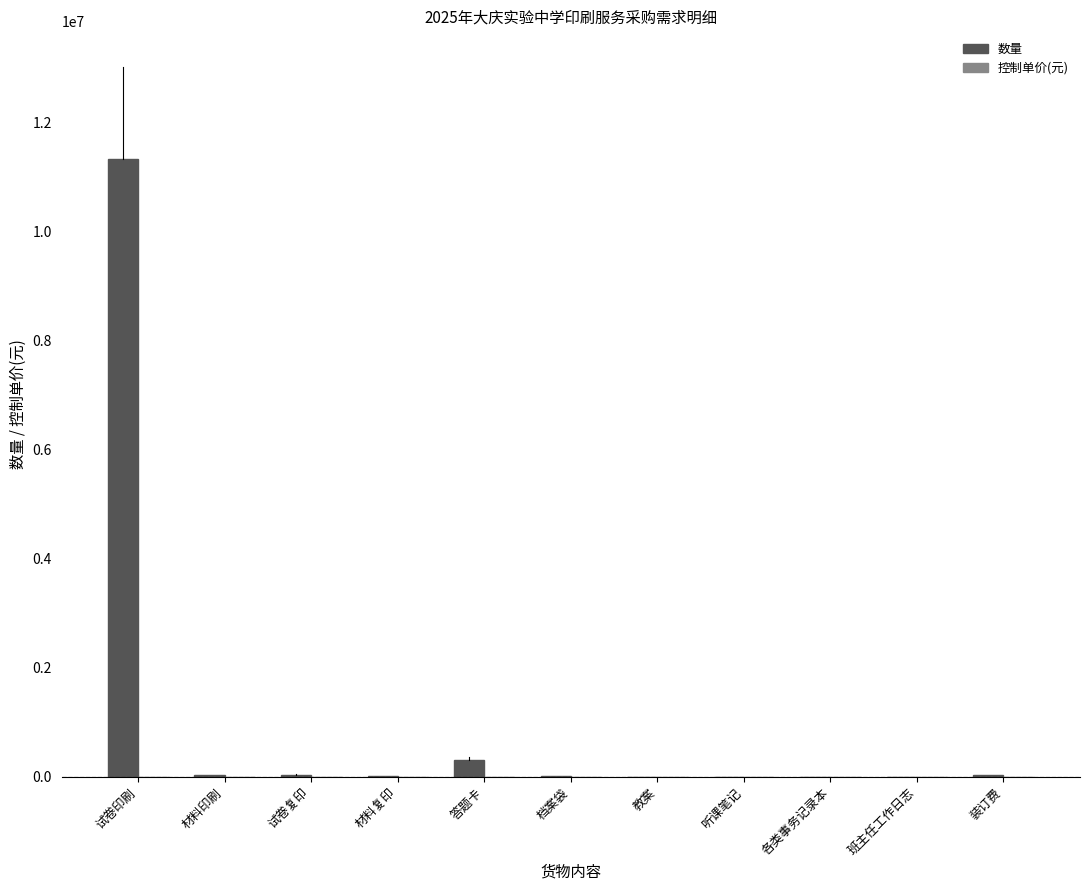

What is the total value across all series at 答题卡?

307800.4